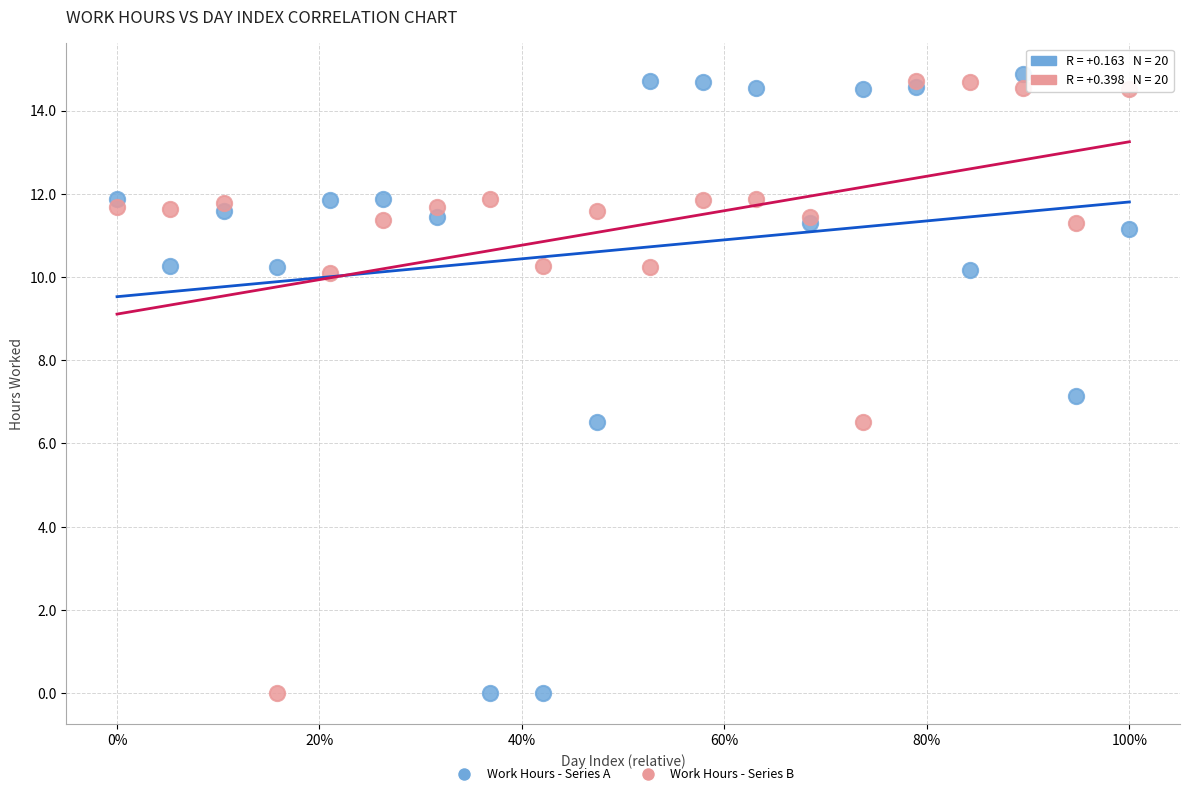

Which series has the largest Y range (max minus min)?

Work Hours - Series A